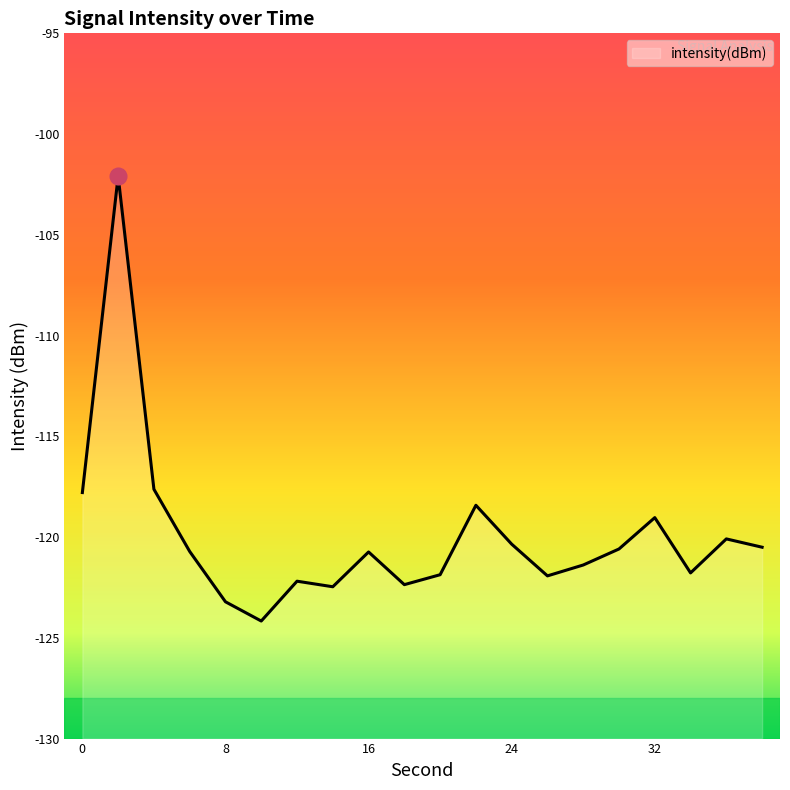

What is the sum of the values at 32 and 6?

-239.7